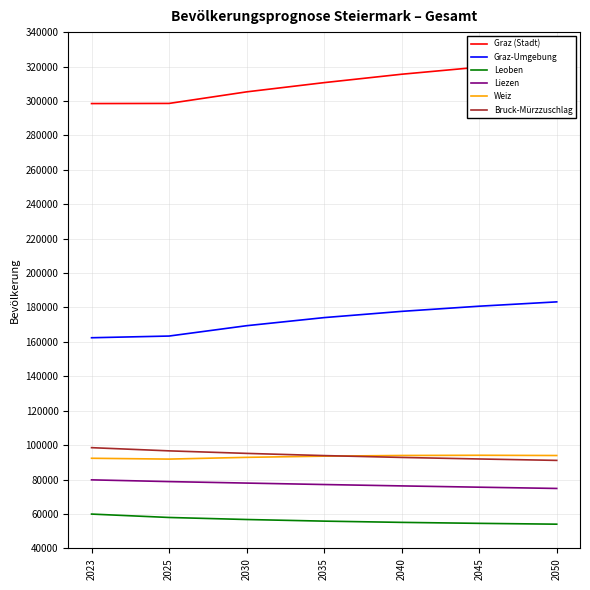

Reading right to left, extract all data points from this chart.

Graz (Stadt): 2050=322848	2045=319645	2040=315526	2035=310647	2030=305284	2025=298564	2023=298479
Graz-Umgebung: 2050=183249	2045=180739	2040=177734	2035=174111	2030=169404	2025=163394	2023=162408
Leoben: 2050=54076	2045=54558	2040=55122	2035=55847	2030=56790	2025=57972	2023=59944
Liezen: 2050=74835	2045=75568	2040=76316	2035=77116	2030=77956	2025=78821	2023=79831
Weiz: 2050=93973	2045=94115	2040=93993	2035=93601	2030=92910	2025=91894	2023=92373
Bruck-Mürzzuschlag: 2050=91141	2045=91965	2040=92857	2035=93929	2030=95210	2025=96677	2023=98534